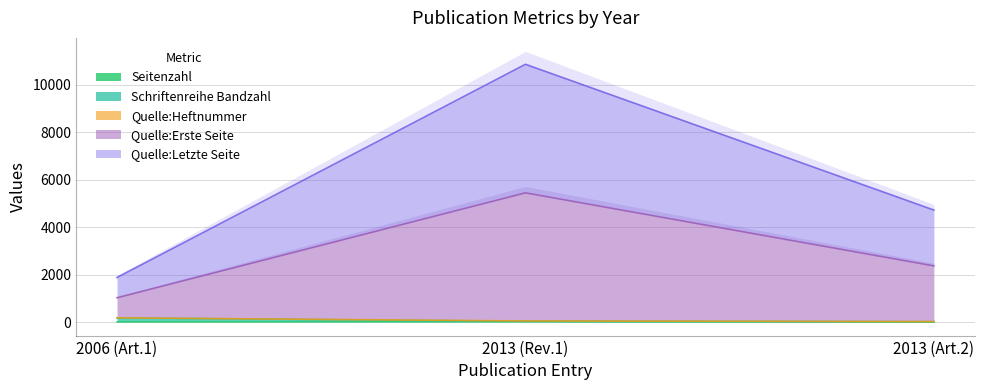

Where does the Schriftenreihe Bandzahl series first go above 34?

2006 (Art.1)